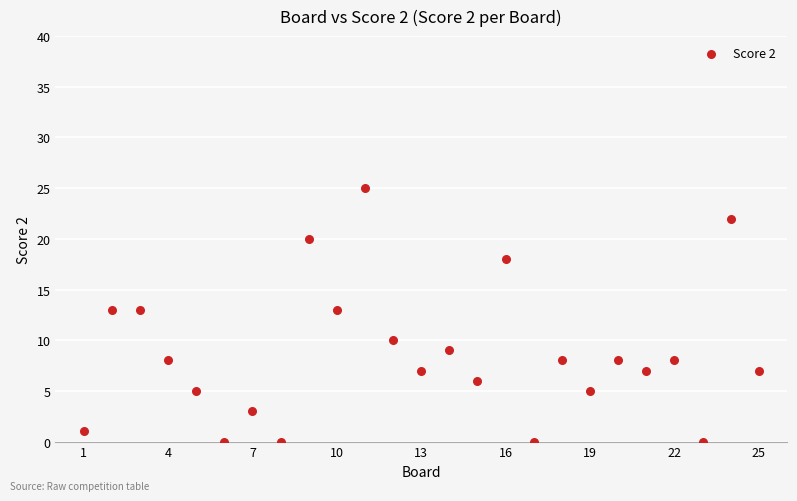

What is the range of Y values (max minus min)?

25